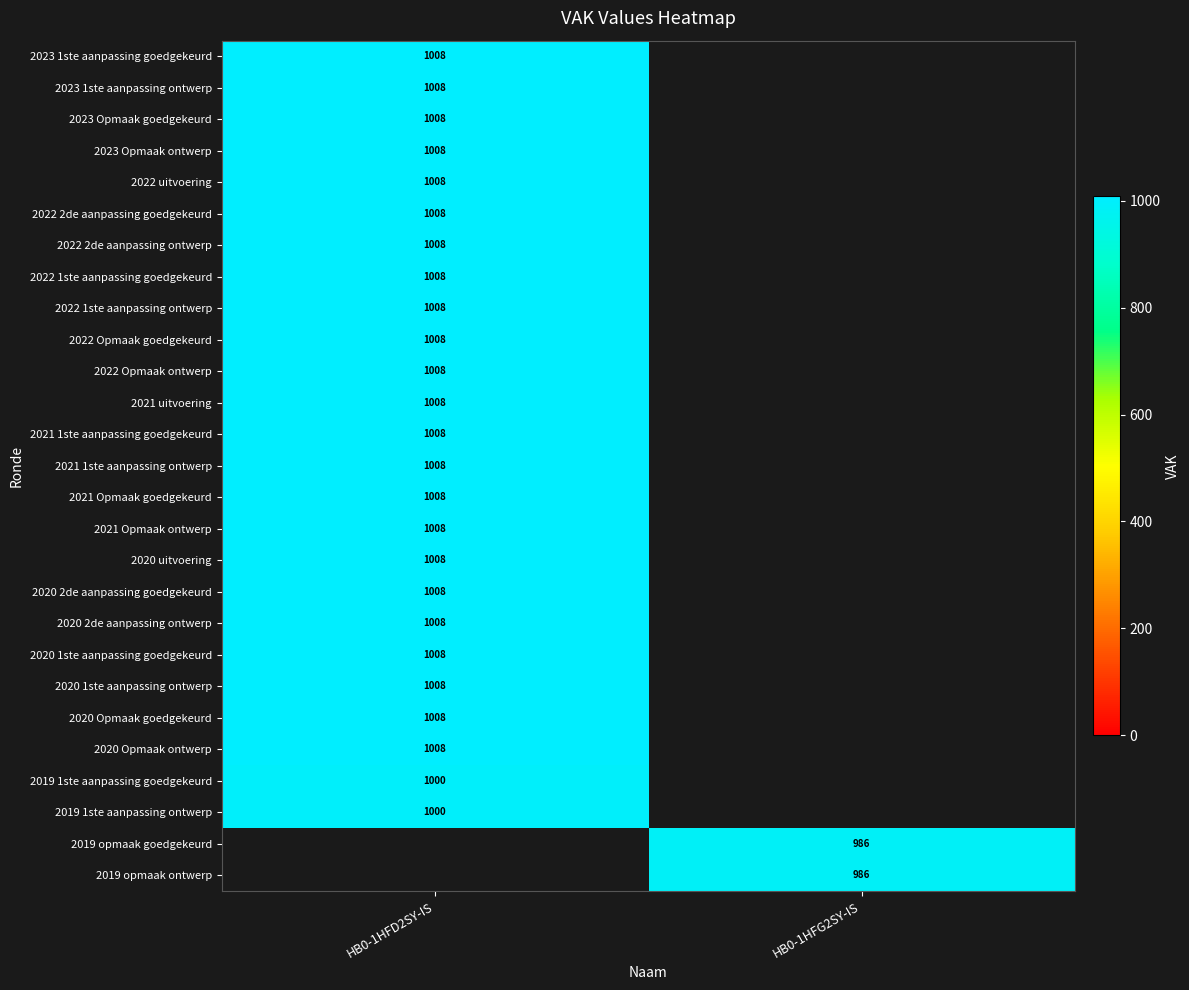

True or false: 2023 Opmaak ontwerp has a value of 1487.1 at HB0-1HFD2SY-IS.

False